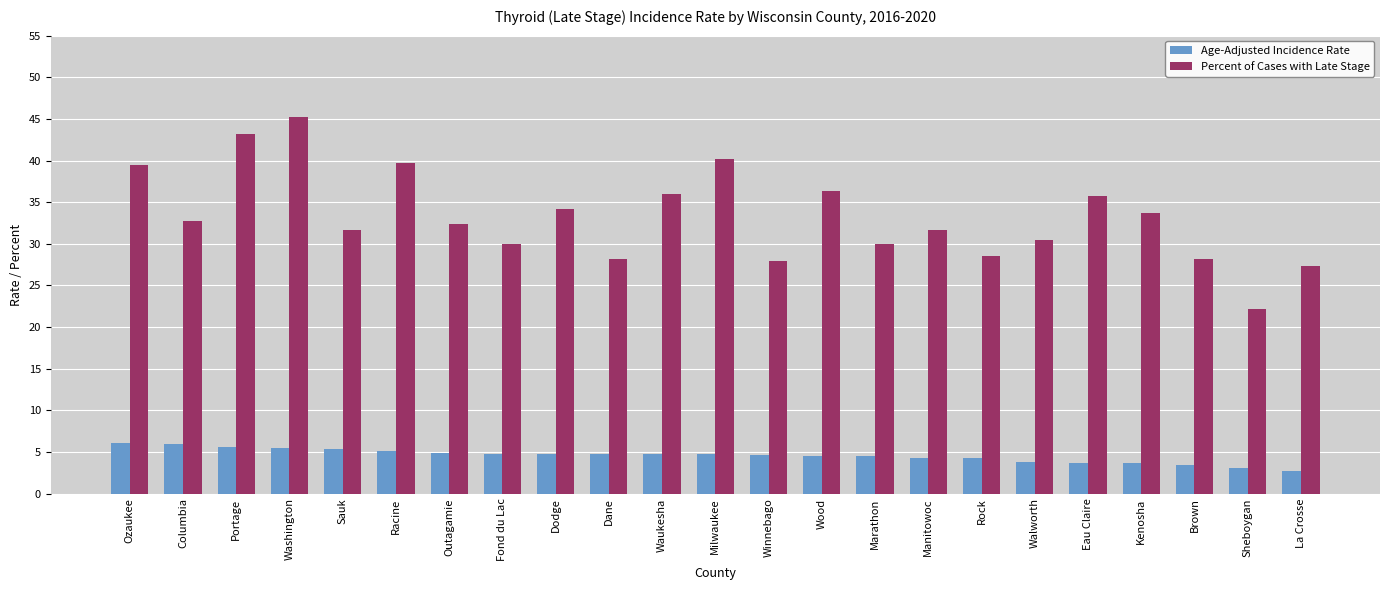

What is the label of the 23rd bar from the right?

Ozaukee